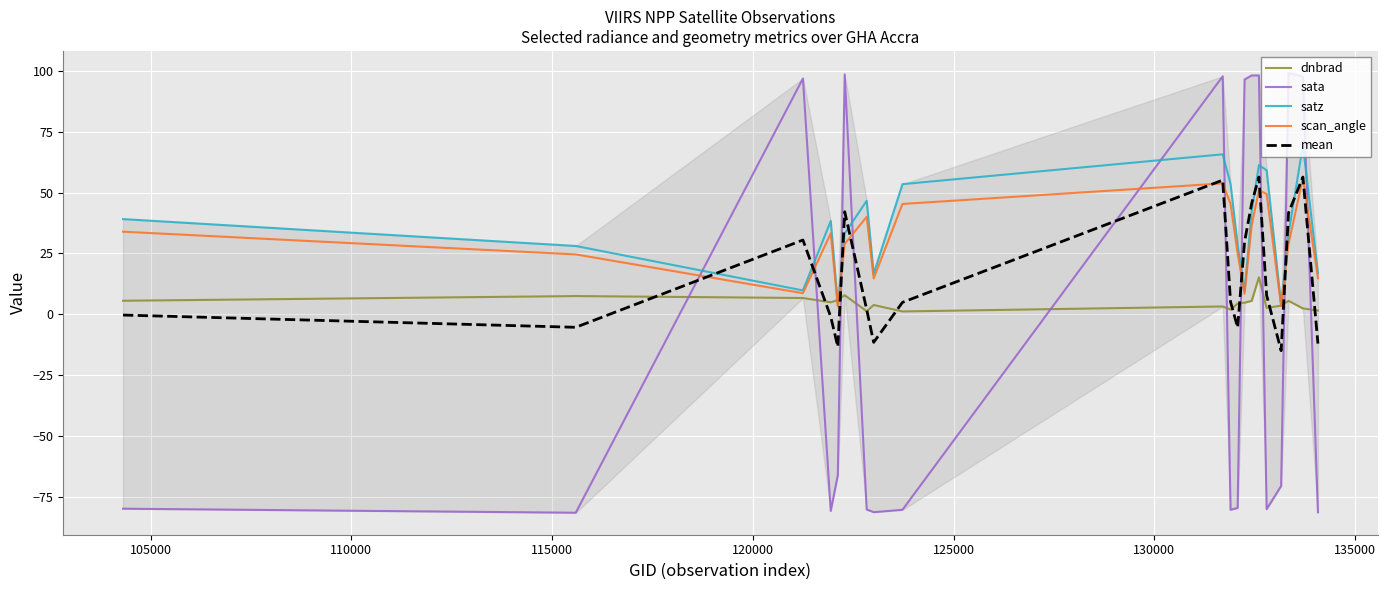

What is the difference between the maximum and minimum values in the mean series?

71.3